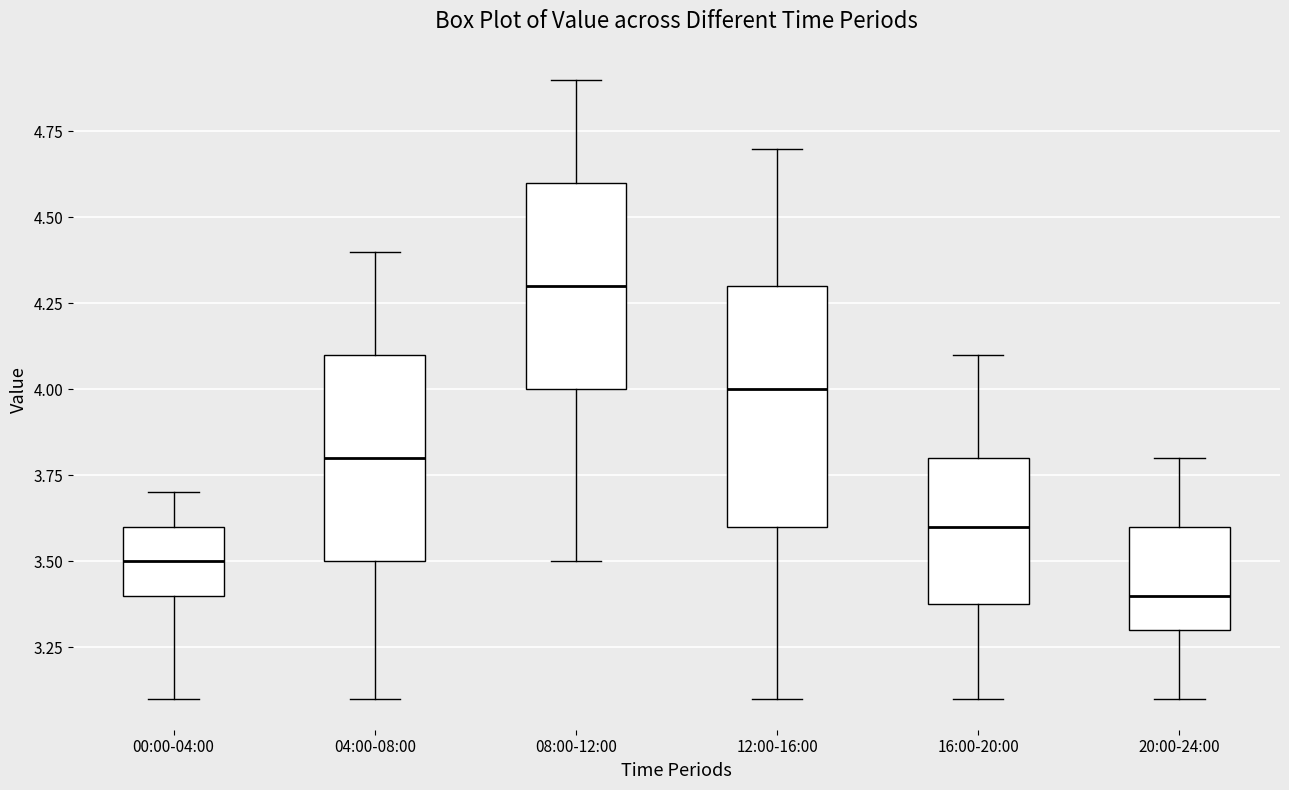

Which box's median line is the lowest?

20:00-24:00